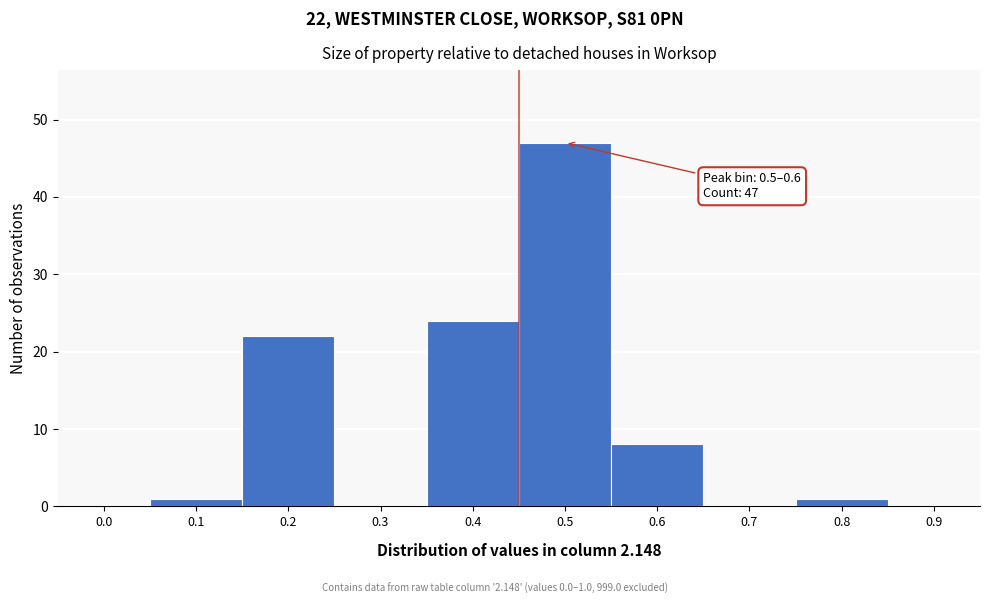

Reading right to left, list all the values displayed in this chart.

0.9=0	0.8=1	0.7=0	0.6=8	0.5=47	0.4=24	0.3=0	0.2=22	0.1=1	0.0=0